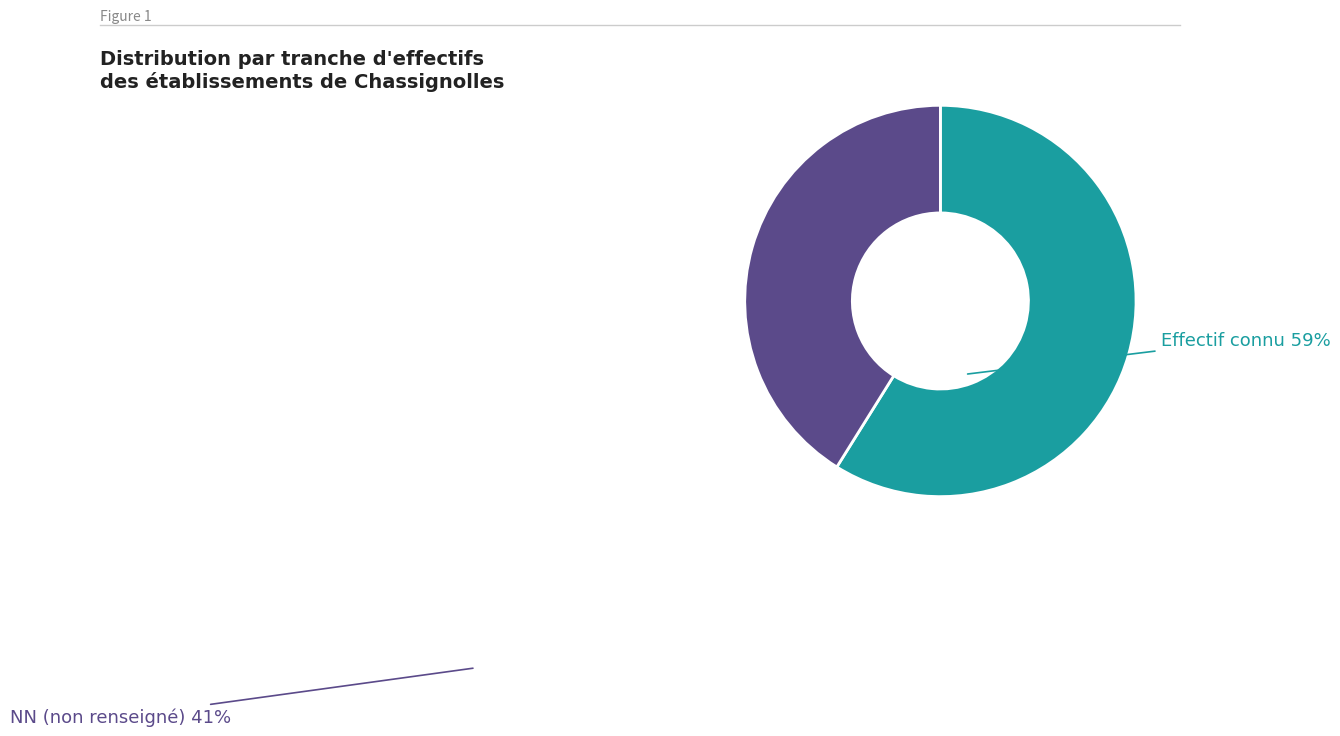

Which has a higher value, Effectif connu or NN (non renseigné)?

Effectif connu